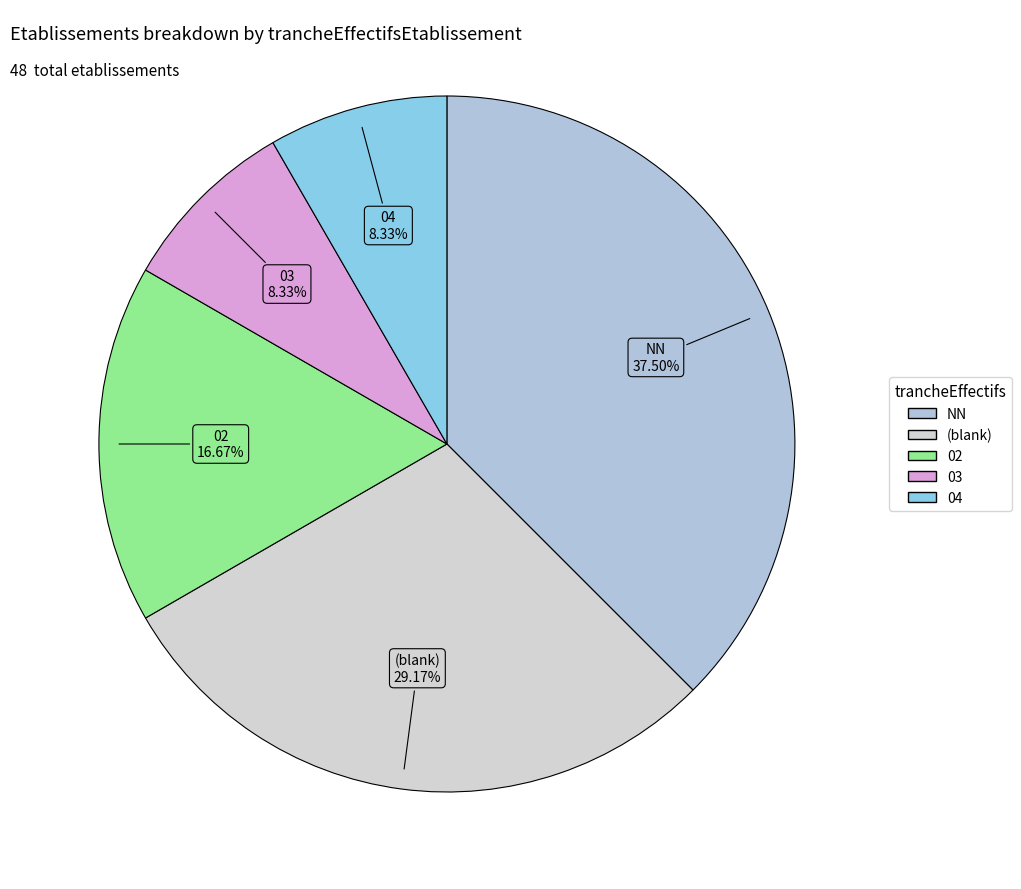

Is there a majority slice in this chart?

No